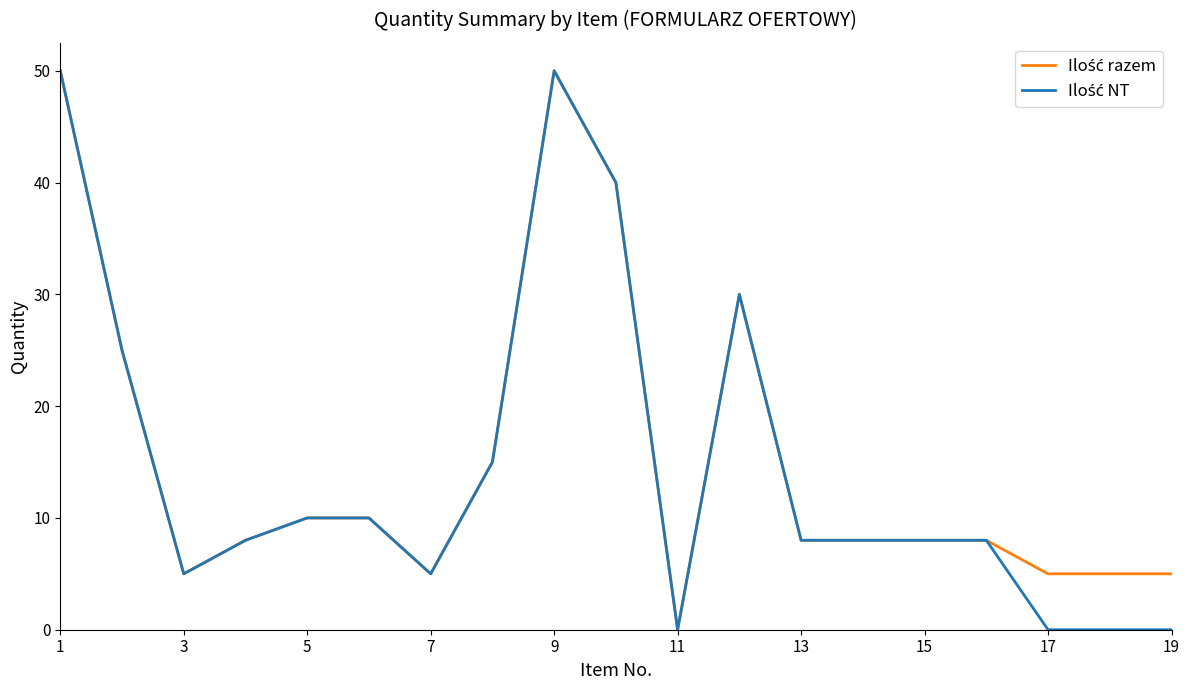

What is the maximum value shown in the chart?

50